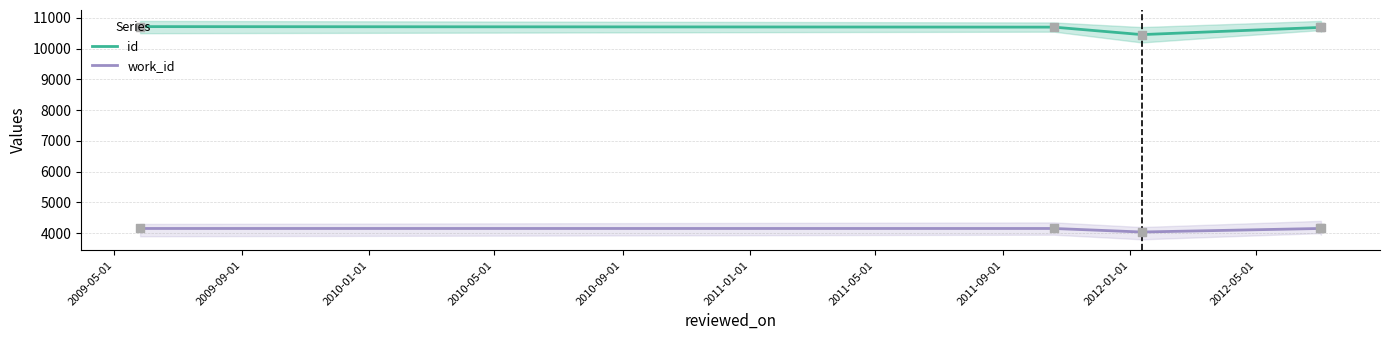

What are all the series names shown in the legend?

id, work_id